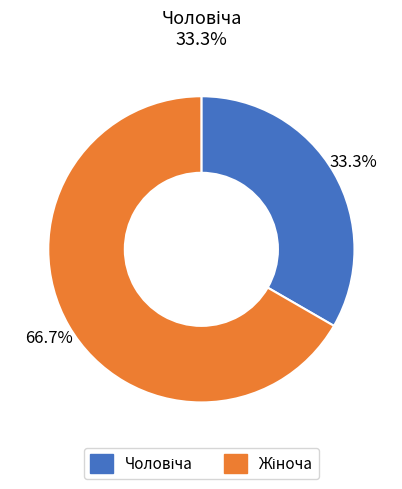

Is there a majority slice in this chart?

Yes